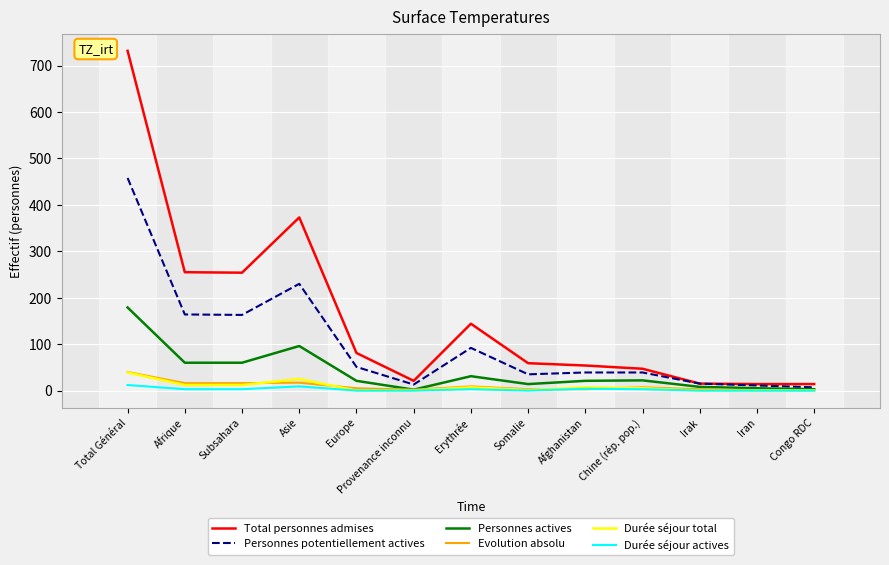

Which series has the largest total across all categories?

Total personnes admises